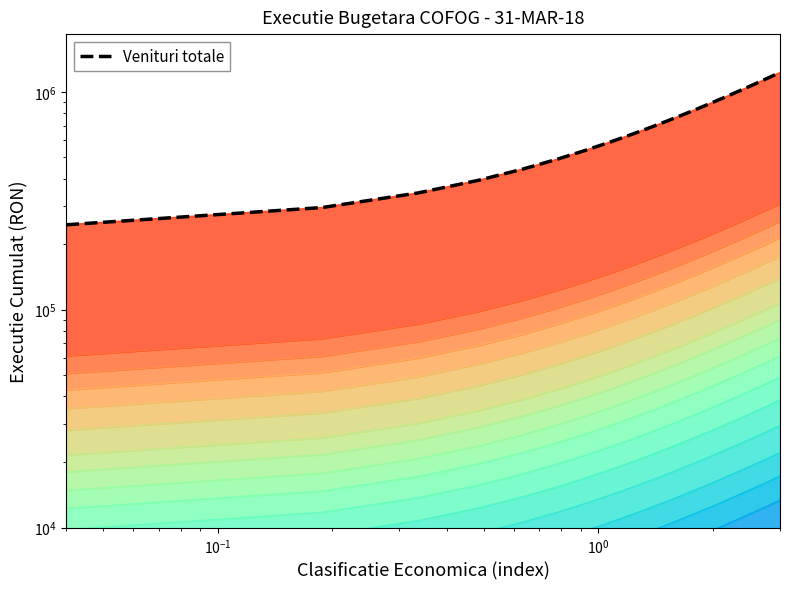

What is the difference between the second highest and minimum values?

932161.1